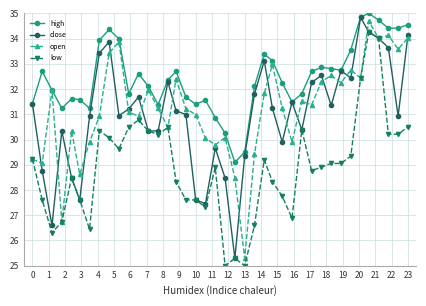

What is the maximum value for close?

34.8